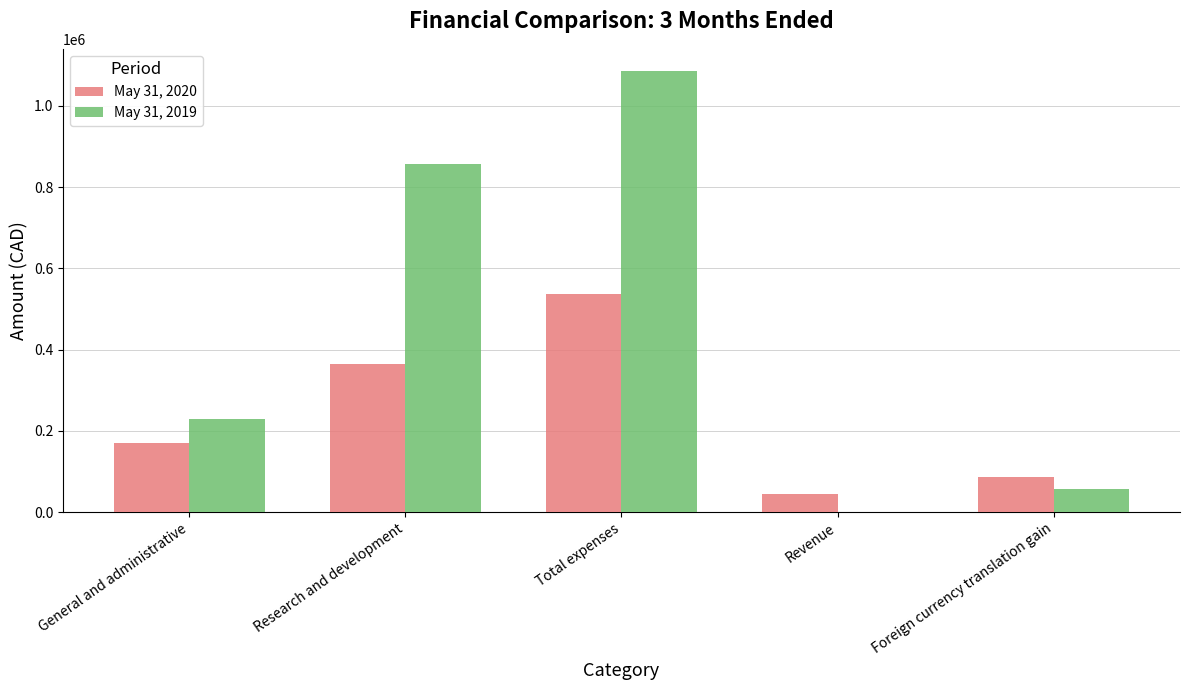

What is the sum of all May 31, 2020 values?

1200113